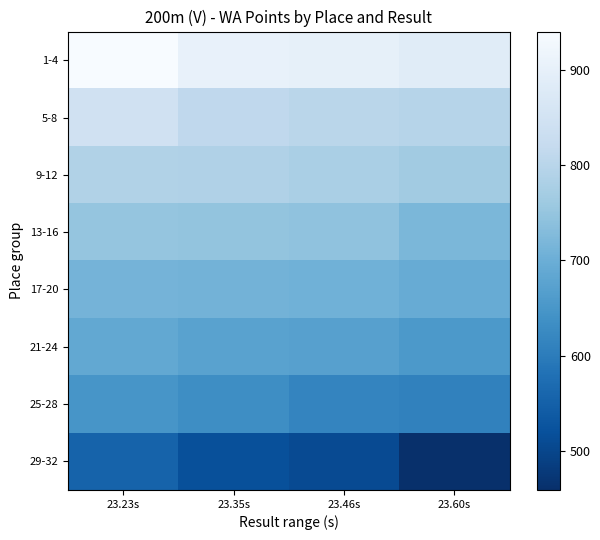

What is the difference between the highest and lowest values at 23.23s?

387